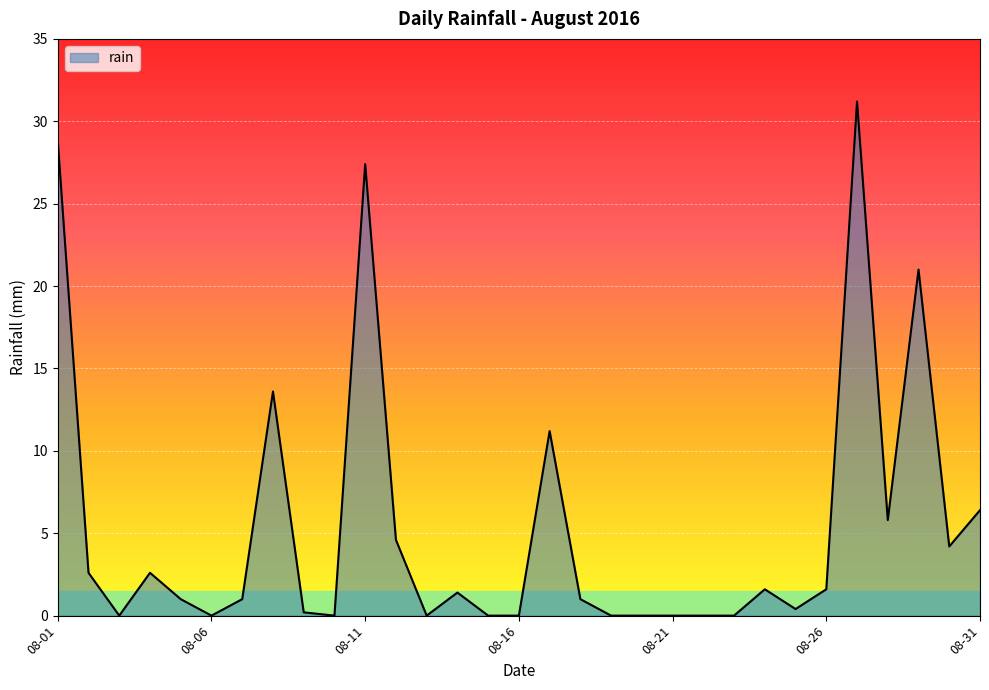

What is the maximum value shown in the chart?

31.2